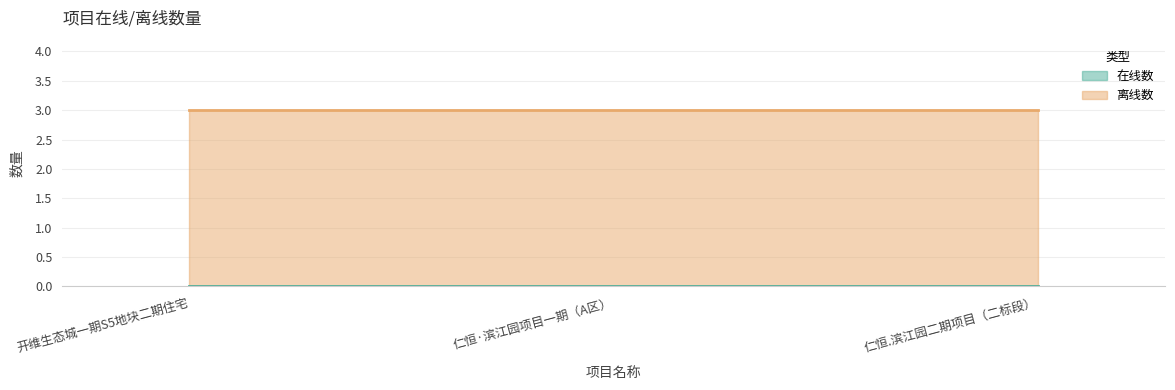

What position from the right is 开维生态城一期S5地块二期住宅?

3